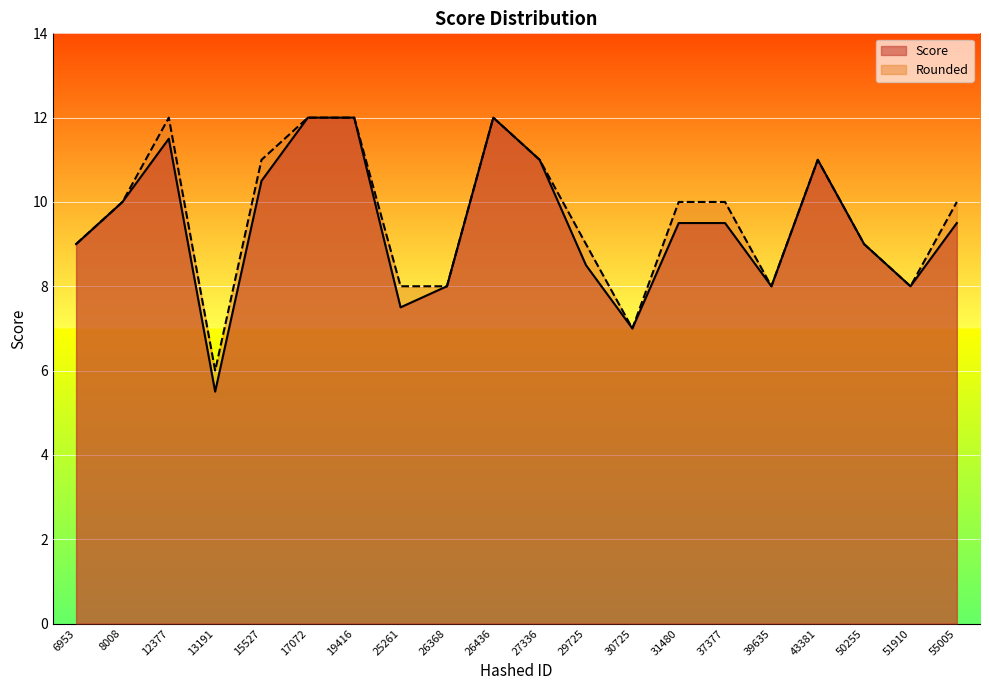

Which category has the highest value in the Score series?

17072